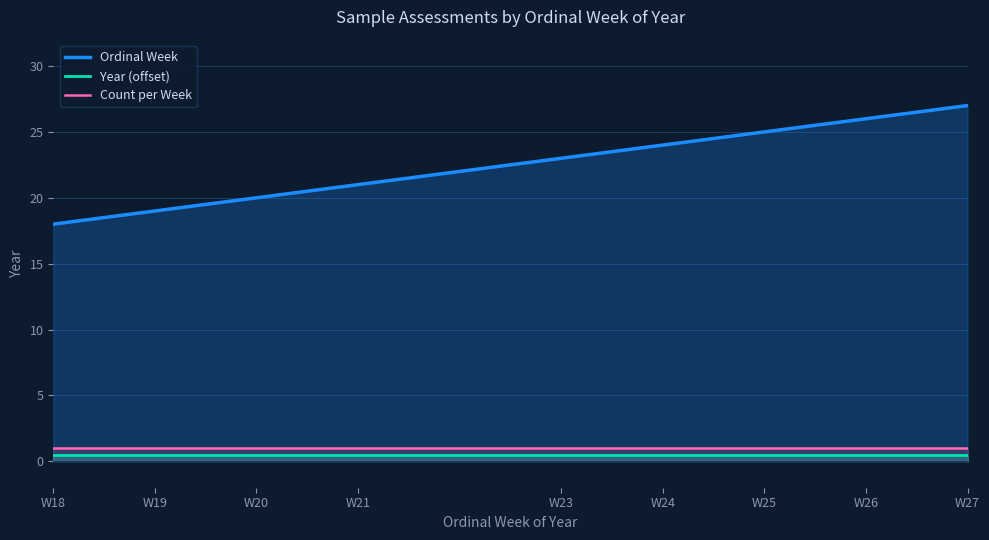

Is it true that Count per Week equals 1.6 at W24?

False